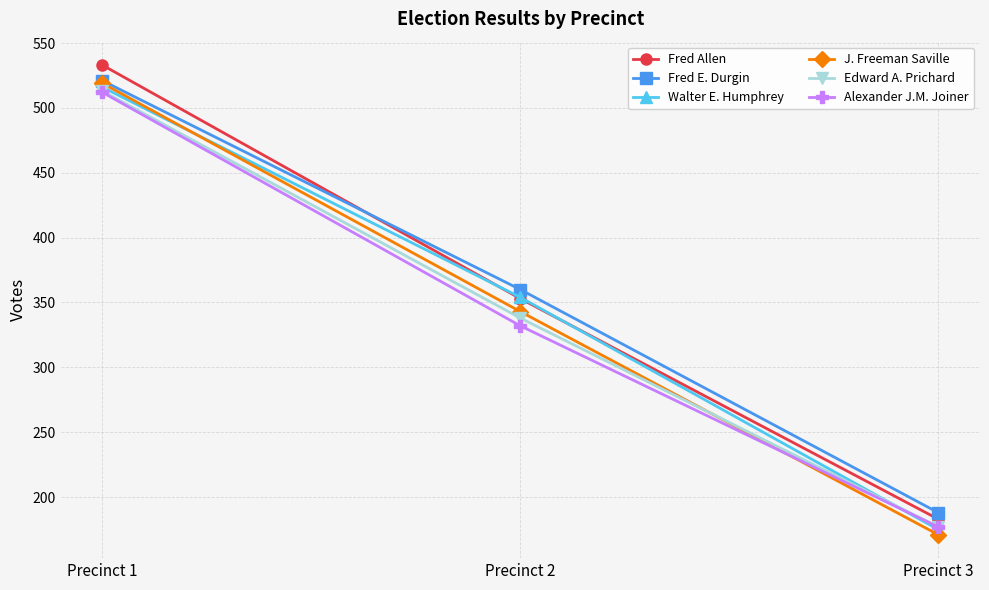

What is the total value across all series at Precinct 3?

1071